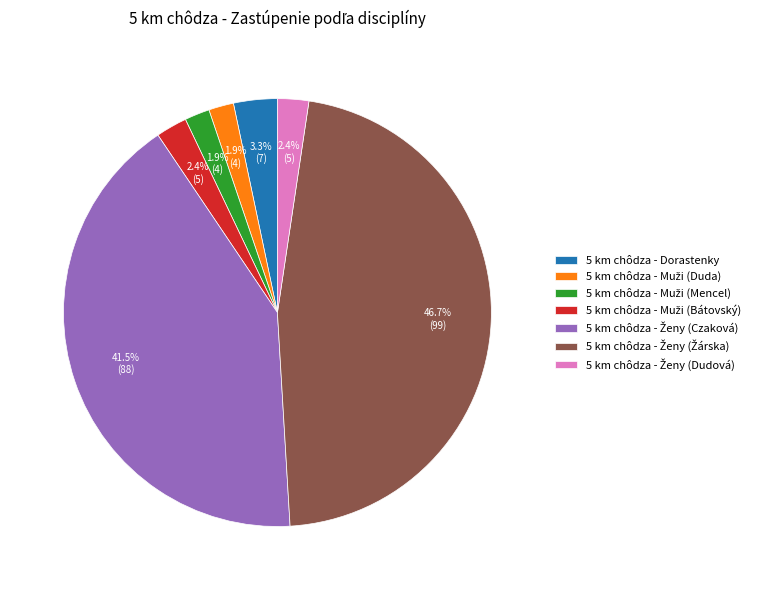

What percentage is NOT represented by 5 km chôdza - Dorastenky?

96.7%